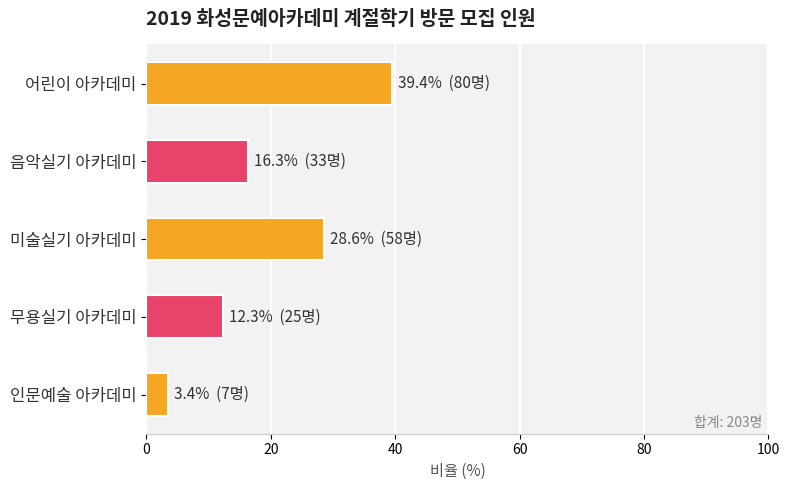

Is it true that the value at 인문예술 아카데미 is 3.4?

True